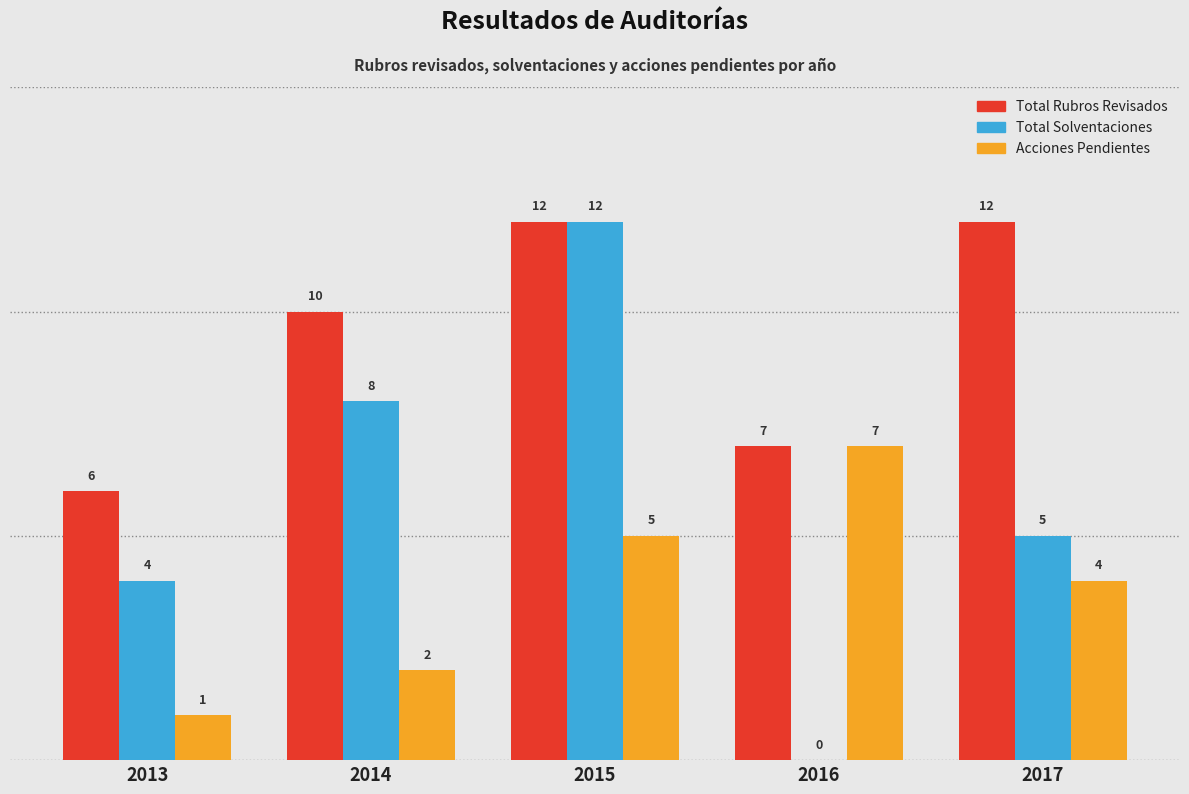

Is the value of Total Solventaciones at 2014 greater than the value of Total Rubros Revisados at 2016?

Yes